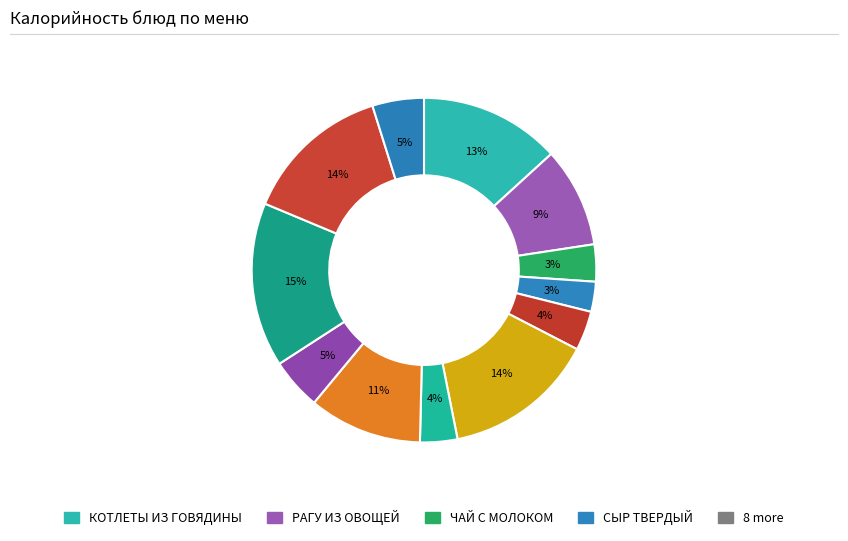

How many segments does this pie chart have?

12